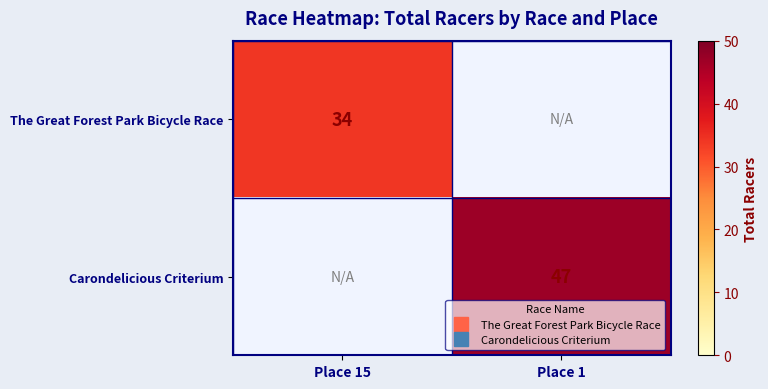

Which series has the widest spread of values?

The Great Forest Park Bicycle Race